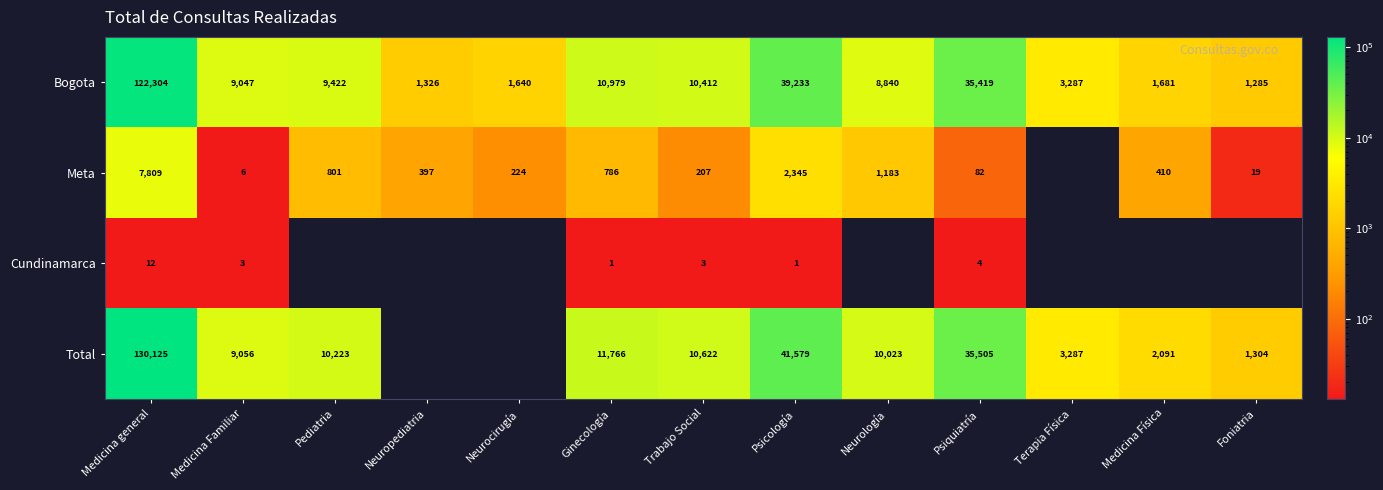

At Trabajo Social, list the series in order from smallest to largest.

Cundinamarca, Meta, Bogota, Total